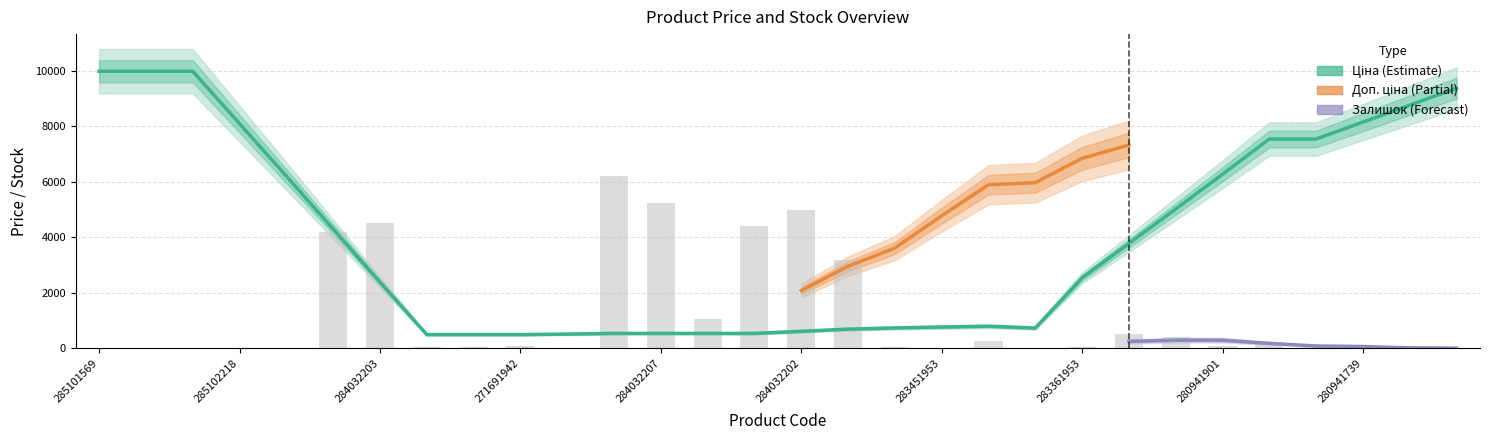

Between 285101569 and 272992120, which is larger?

285101569